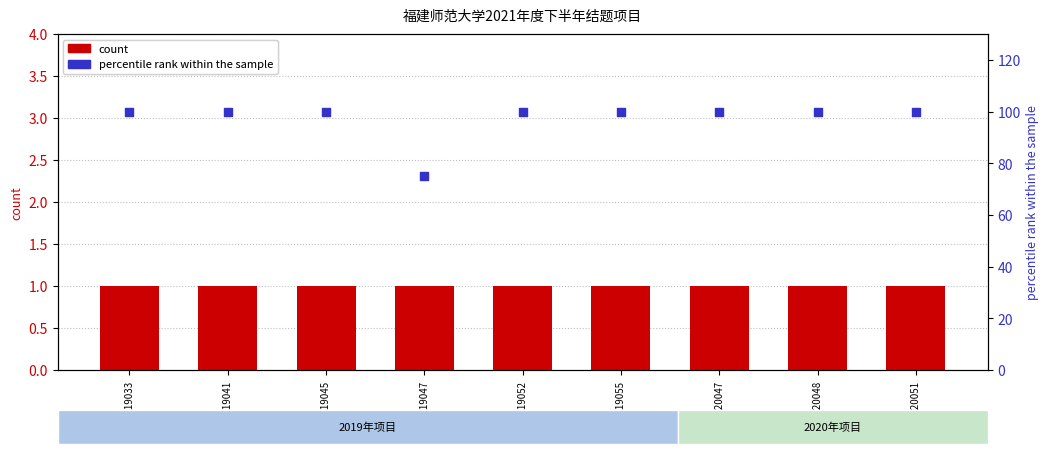

Which series reaches the minimum Y coordinate?

count